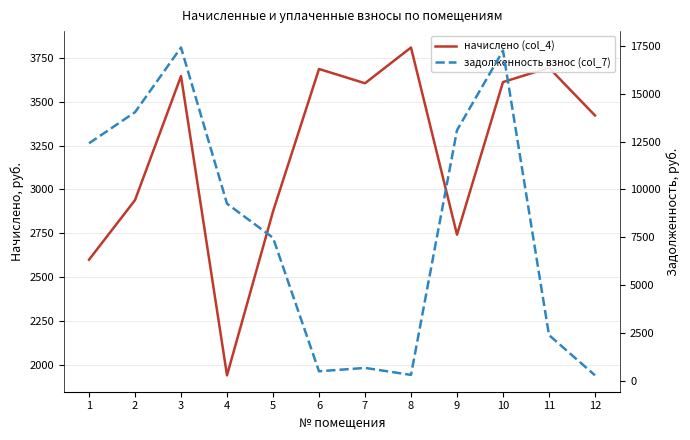

Where does the задолженность взнос (col_7) series first go above 9258?

1